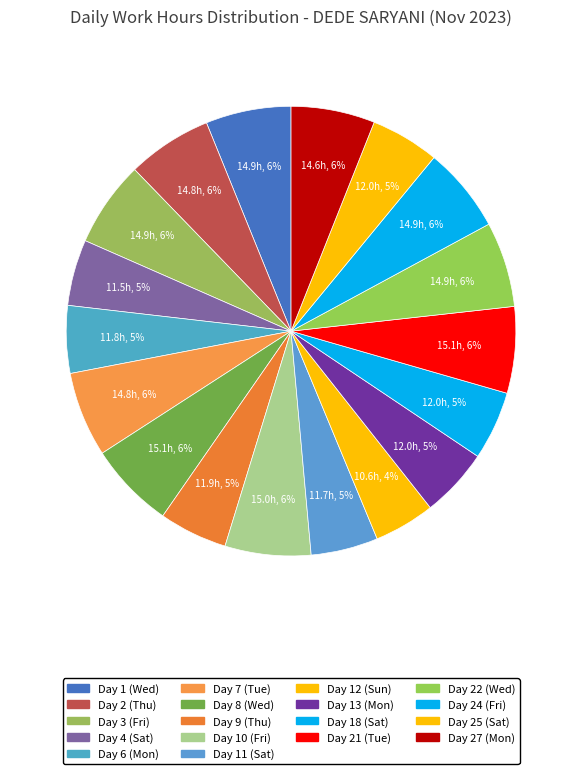

How many slices are in this pie chart?

18